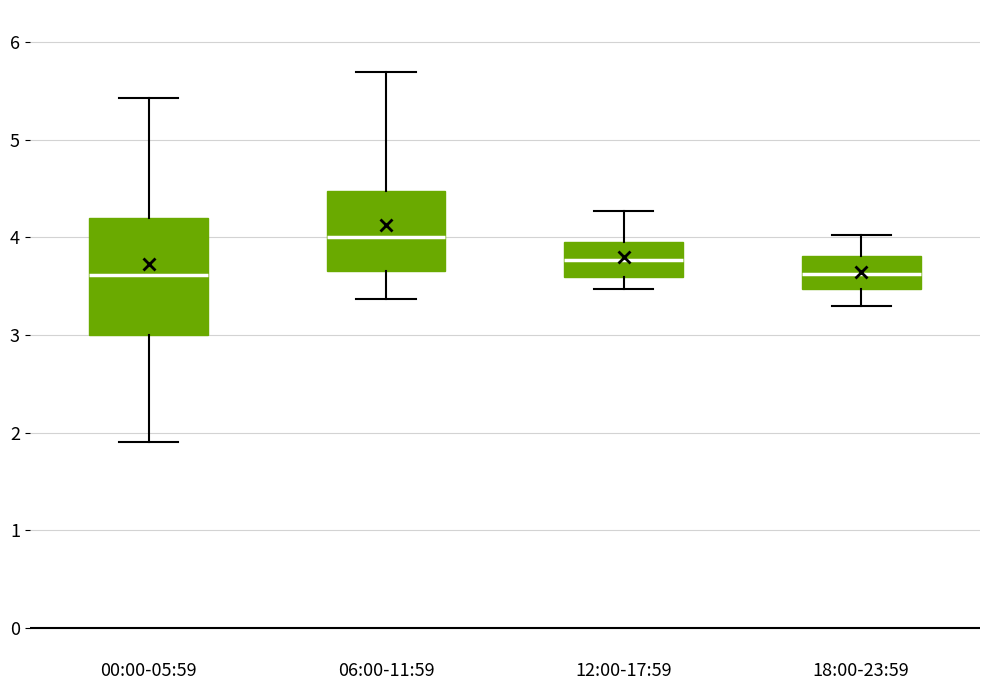

Where is the upper edge of the box for 06:00-11:59 on the y-axis? The values are not printed on the chart, so give them approximately, as read against the axis.

4.5